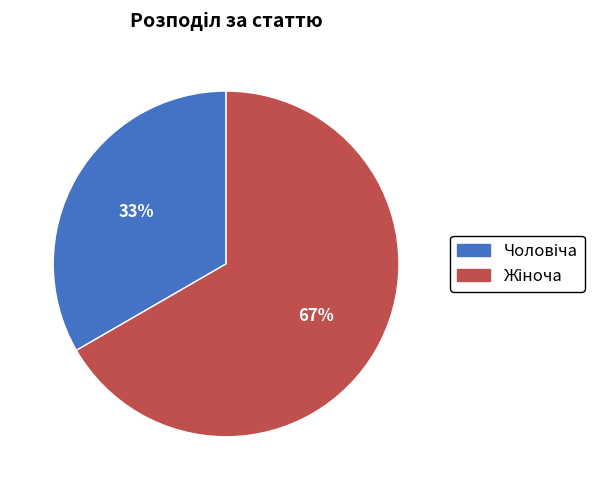

Is there any slice that represents more than half of the pie?

Yes